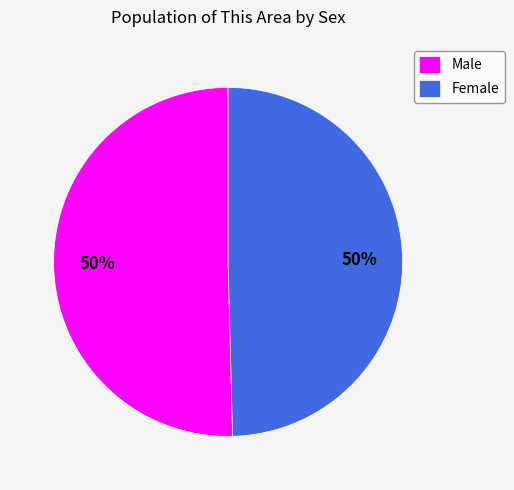

True or false: Male accounts for 57% of the total.

False